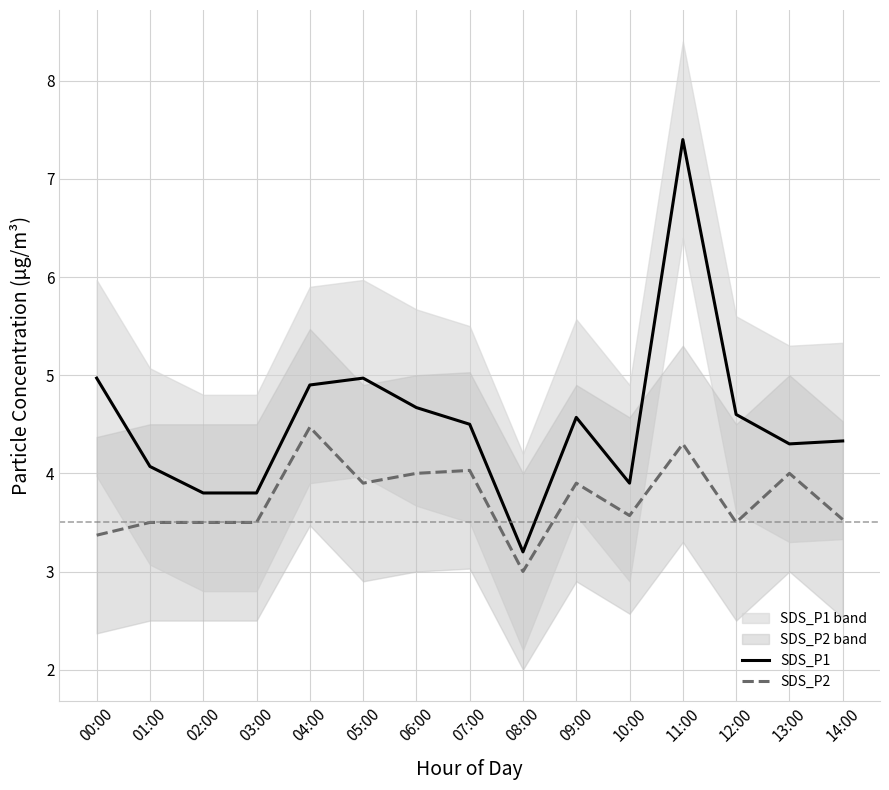

List the series in order of their peak value, lowest first.

SDS_P2, SDS_P1